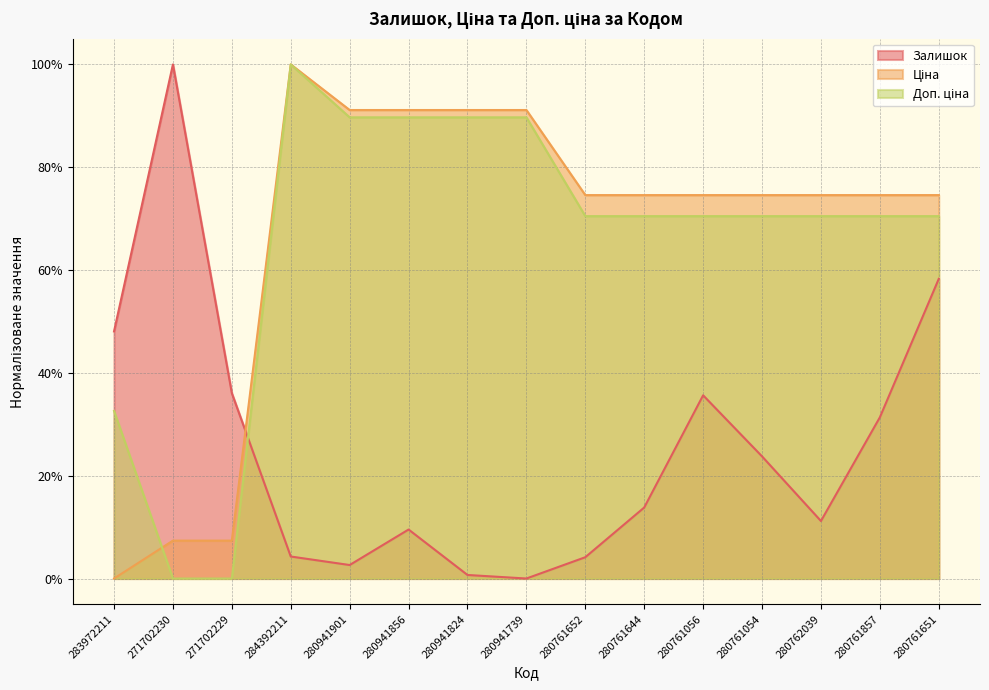

What is the total value across all series at 280941739?

1.8